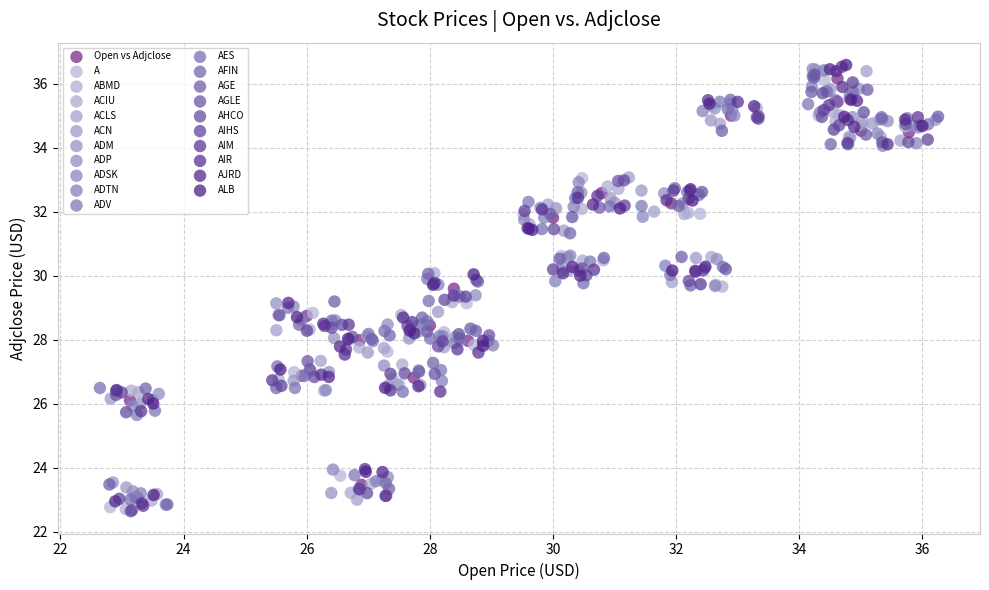

Which series has the widest spread of Y values?

AIM